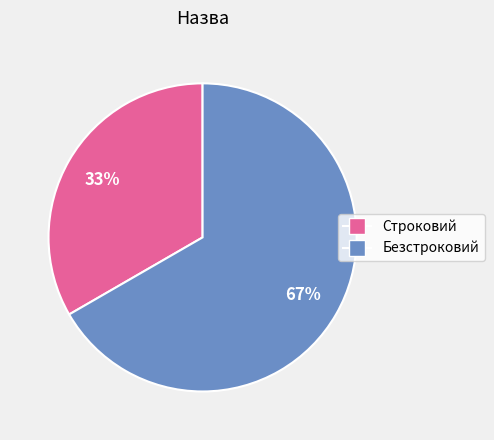

Count the number of slices in the pie.

2